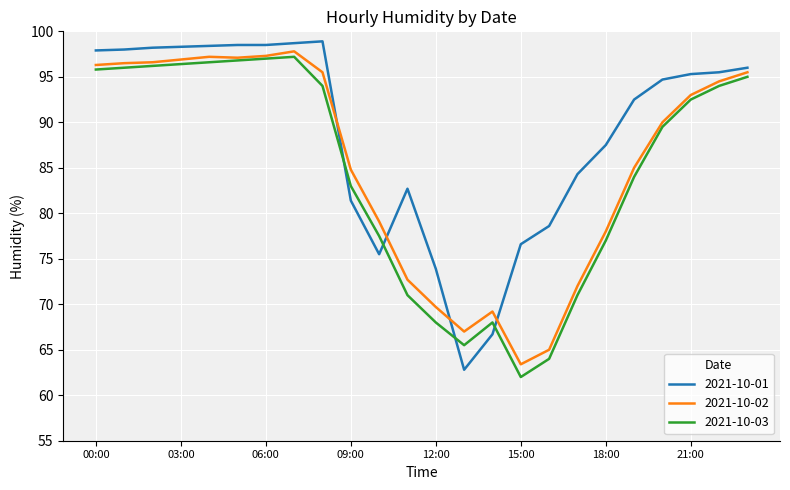

True or false: 2021-10-03 and 2021-10-01 intersect in this chart.

True